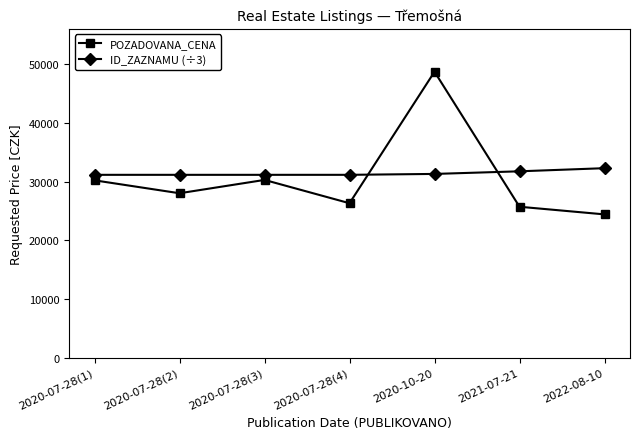

True or false: POZADOVANA_CENA has more than 0 points higher than both neighbors.

True